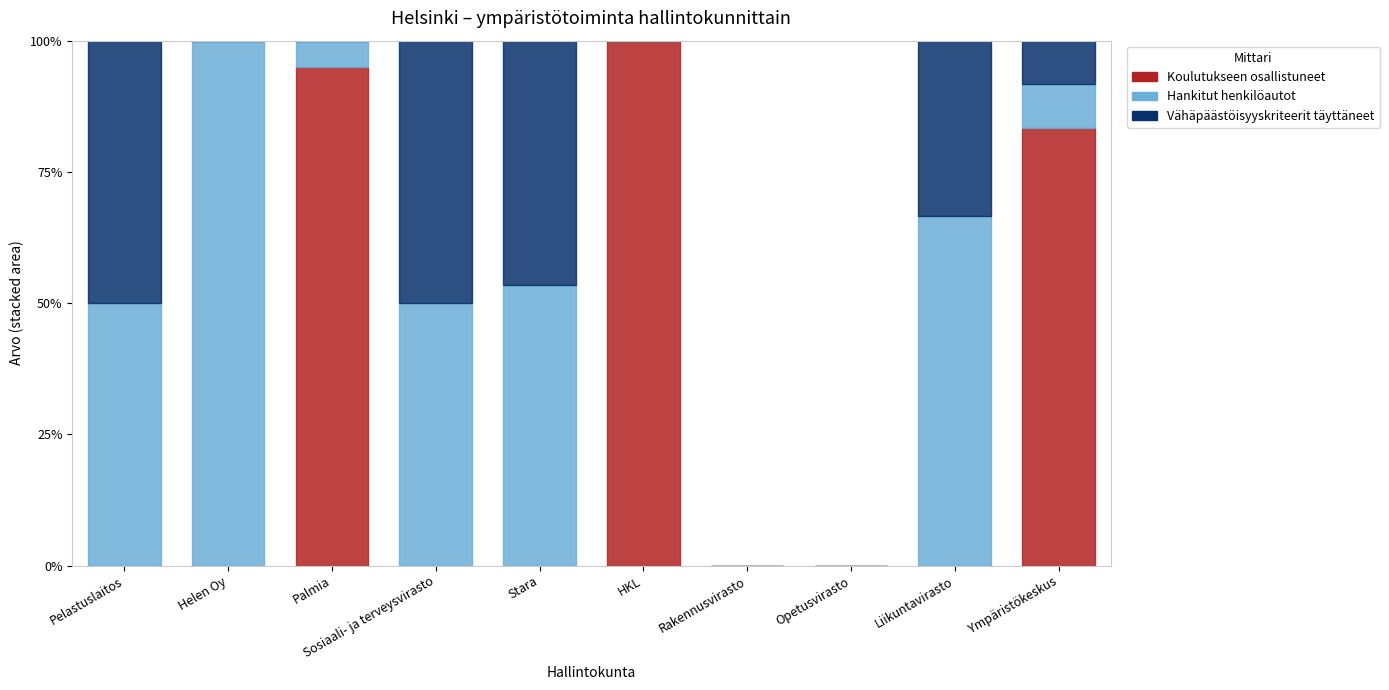

Reading left to right, list all the values displayed in this chart.

Koulutukseen osallistuneet: Pelastuslaitos=0	Helen Oy=0	Palmia=19	Sosiaali- ja terveysvirasto=0	Stara=0	HKL=44	Rakennusvirasto=0	Opetusvirasto=0	Liikuntavirasto=0	Ympäristökeskus=10
Hankitut henkilöautot: Pelastuslaitos=1	Helen Oy=3	Palmia=1	Sosiaali- ja terveysvirasto=2	Stara=47	HKL=0	Rakennusvirasto=0	Opetusvirasto=0	Liikuntavirasto=2	Ympäristökeskus=1
Vähäpäästöisyyskriteerit täyttäneet: Pelastuslaitos=1	Helen Oy=0	Palmia=0	Sosiaali- ja terveysvirasto=2	Stara=41	HKL=0	Rakennusvirasto=0	Opetusvirasto=0	Liikuntavirasto=1	Ympäristökeskus=1